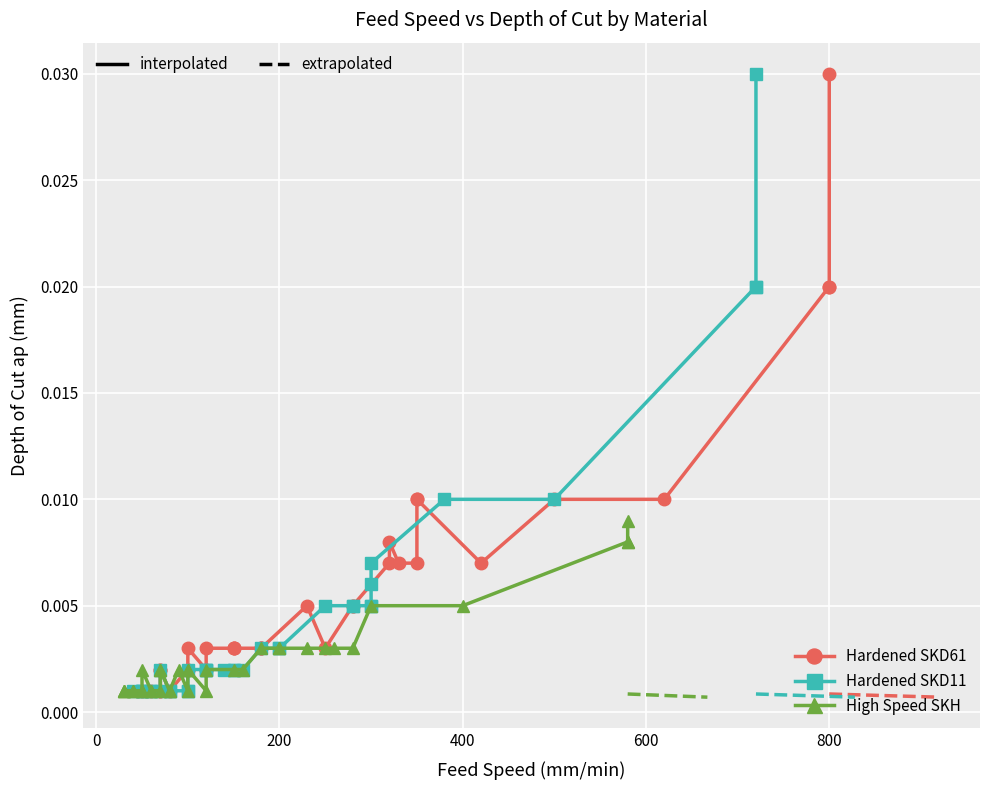

List the series in order of their overall mean, lowest first.

High Speed SKH, Hardened SKD11, Hardened SKD61